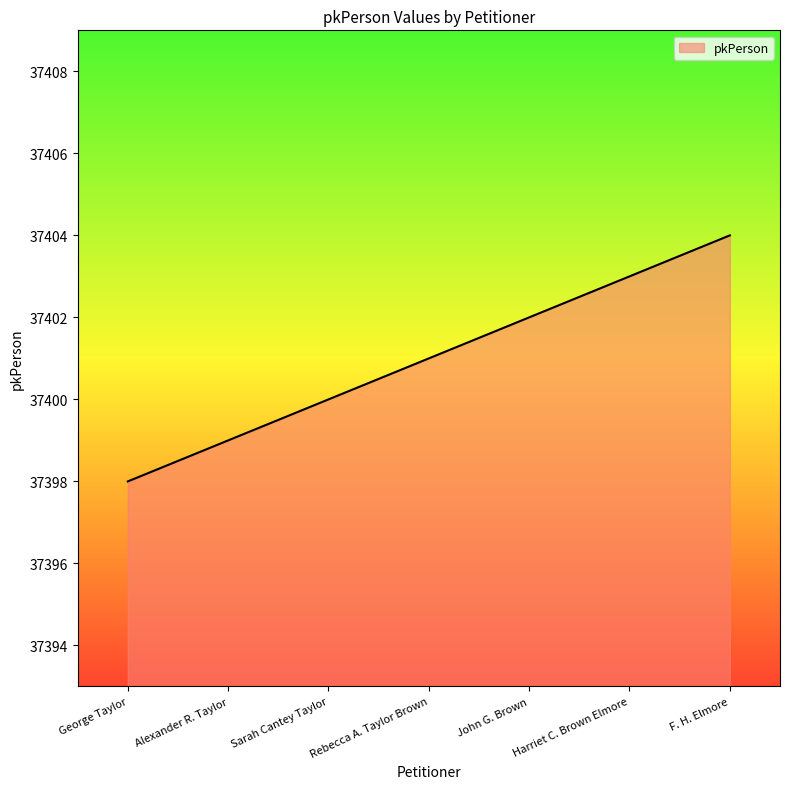

Read the value at George Taylor.

37398